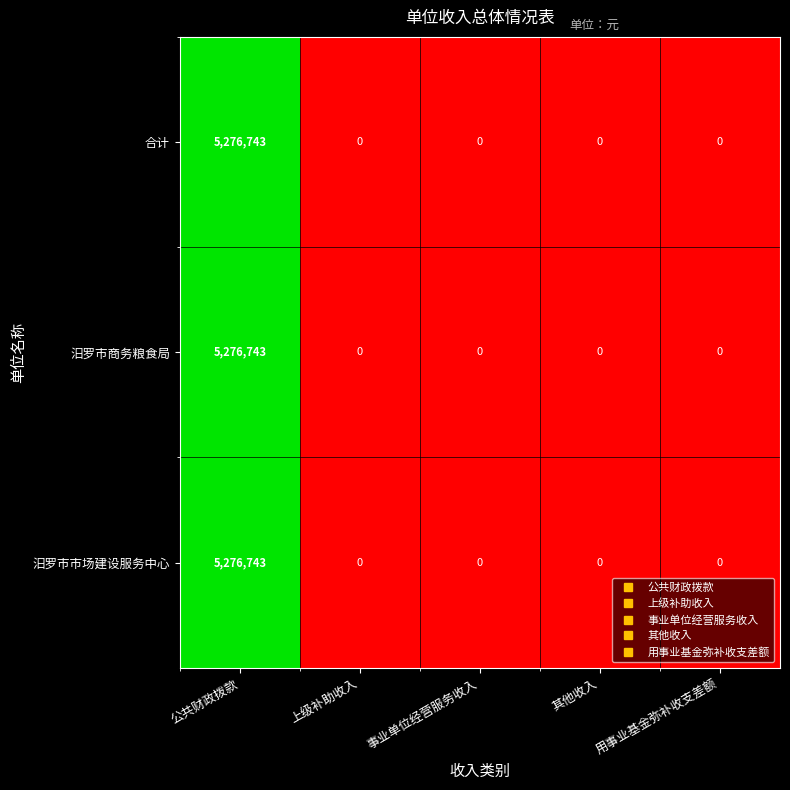

Is it true that 汨罗市商务粮食局 equals 1924434 at 公共财政拨款?

False